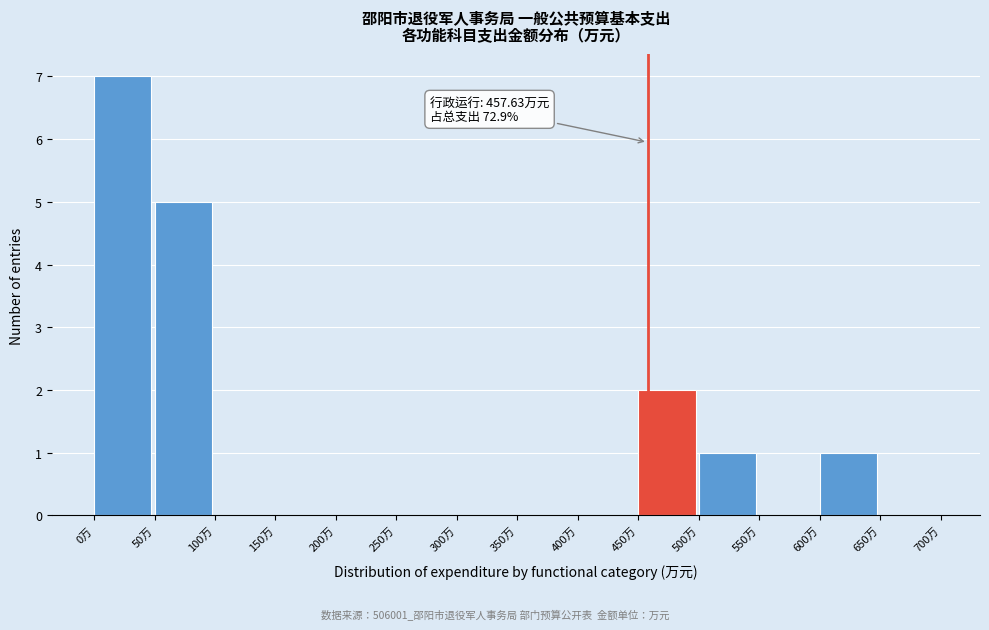

Over which range of the x-axis is the bar tallest?

0 to 50